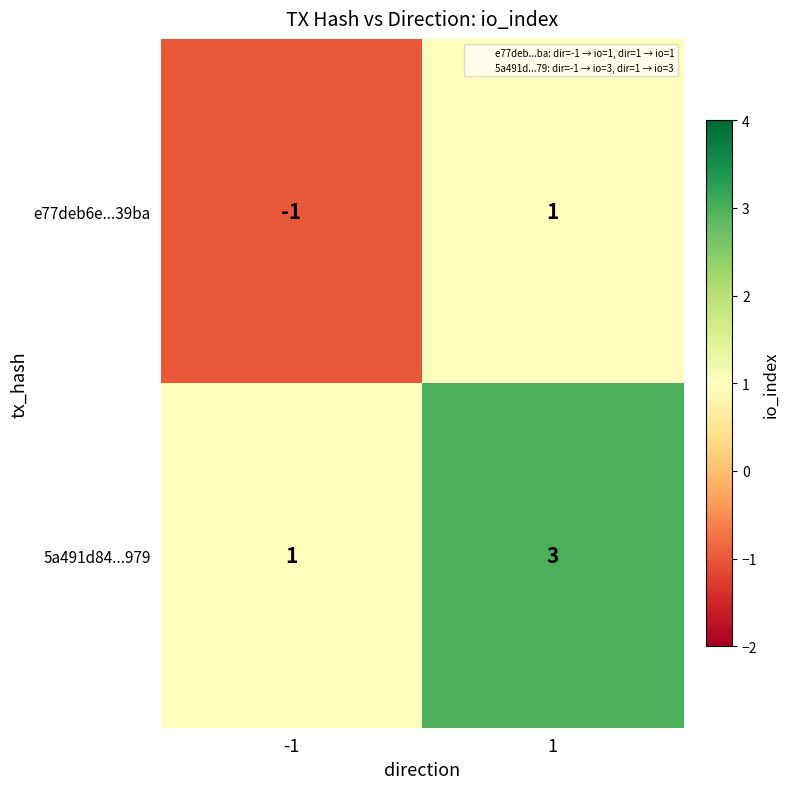

Reading left to right, what are all the values shown in this chart?

e77deb6e...39ba: -1	1
5a491d84...979: 1	3